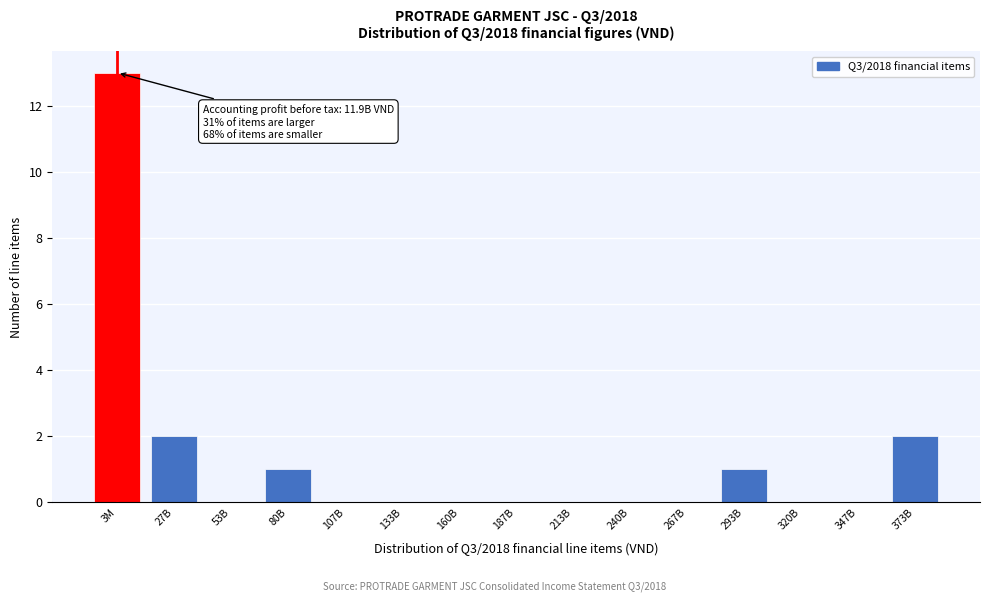

Reading right to left, what are all the values shown in this chart?

373B=2	347B=0	320B=0	293B=1	267B=0	240B=0	213B=0	187B=0	160B=0	133B=0	107B=0	80B=1	53B=0	27B=2	3M=13